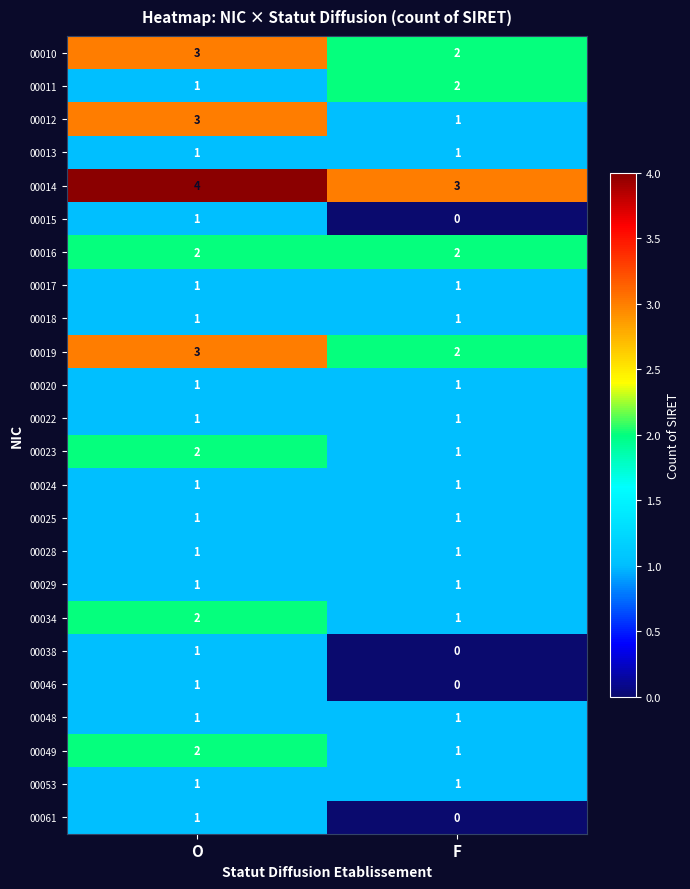

At which category does the chart reach its minimum across all series?

F